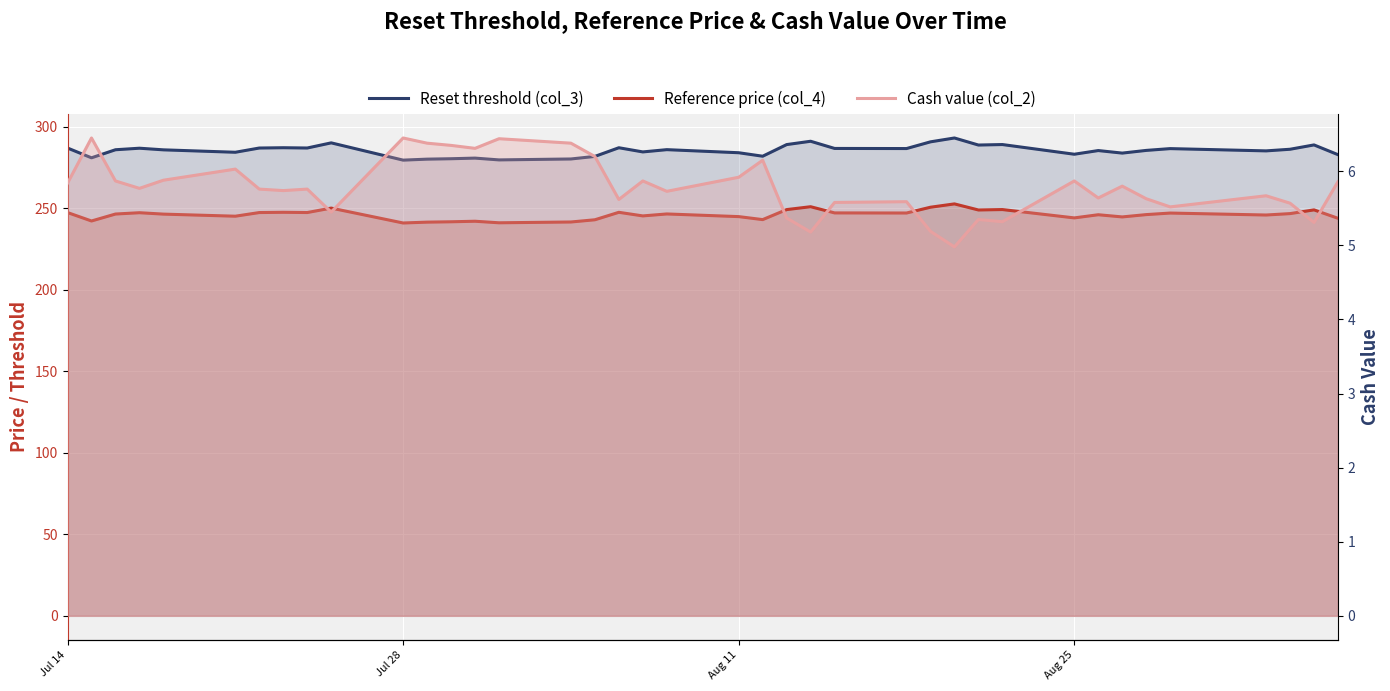

What is the maximum value shown in the chart?

293.1